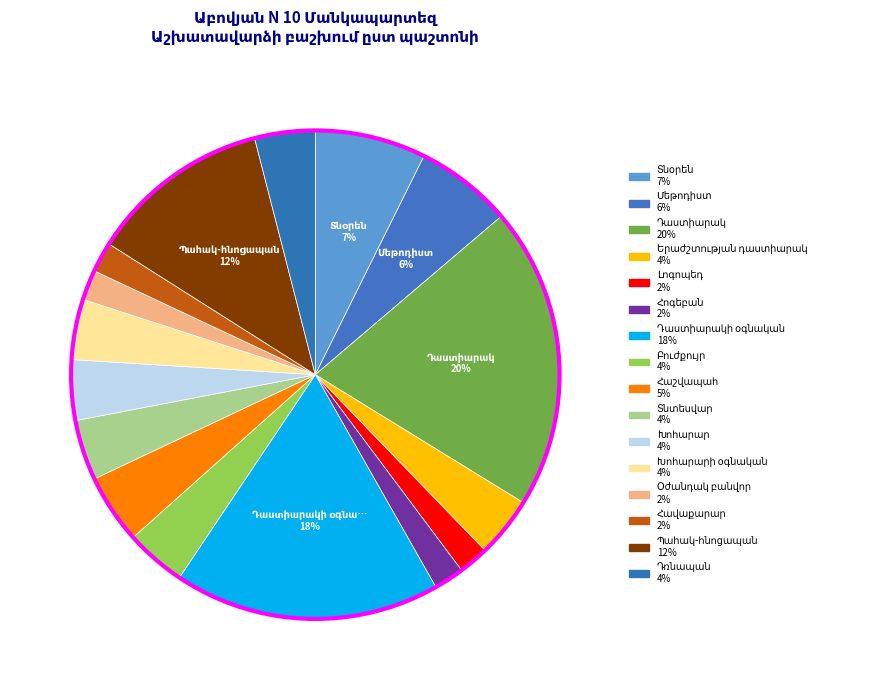

How many segments does this pie chart have?

16